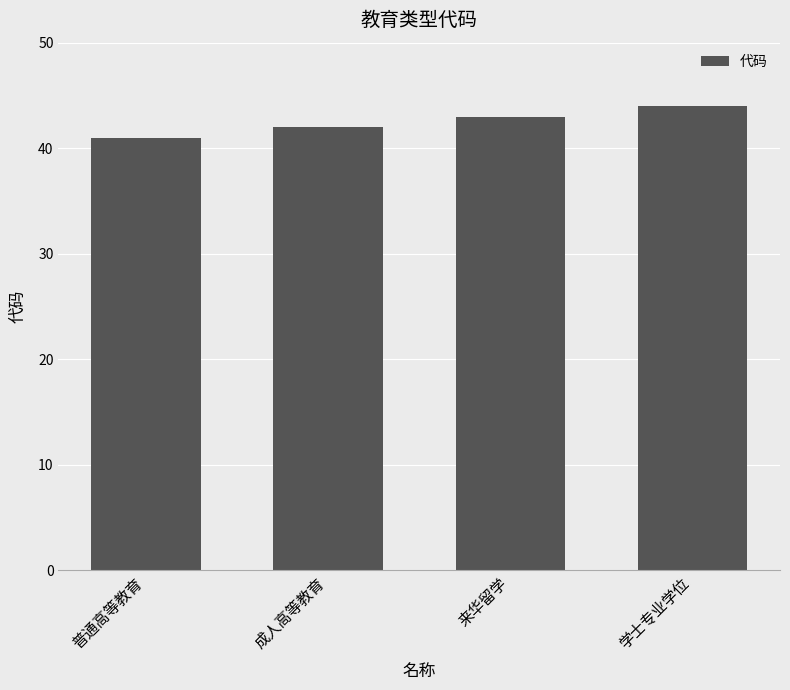

What is the difference between the second highest and minimum values?

2